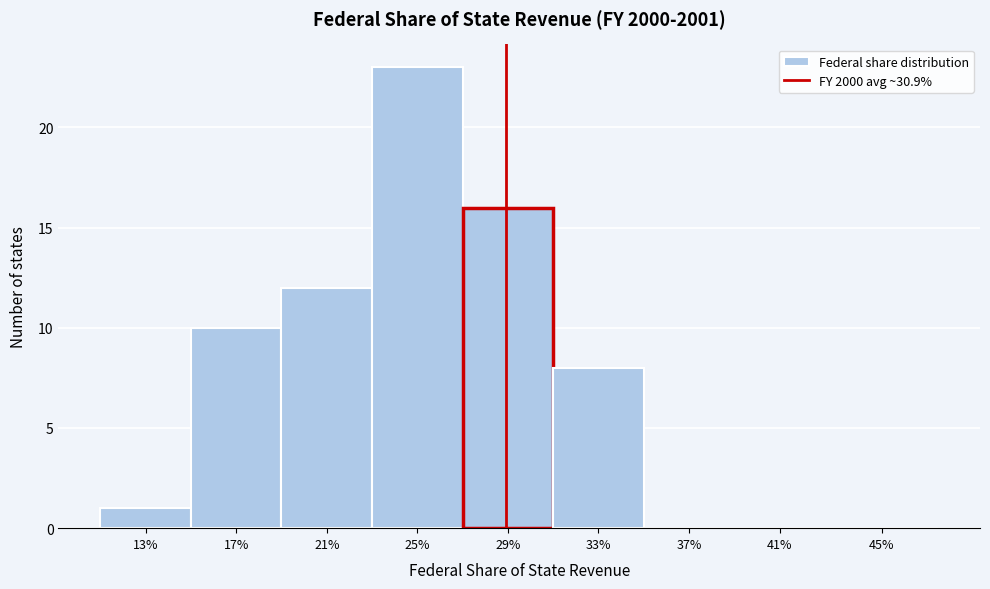

Reading left to right, transcribe all the data shown in this chart.

13%=1	17%=10	21%=12	25%=23	29%=16	33%=8	37%=0	41%=0	45%=0